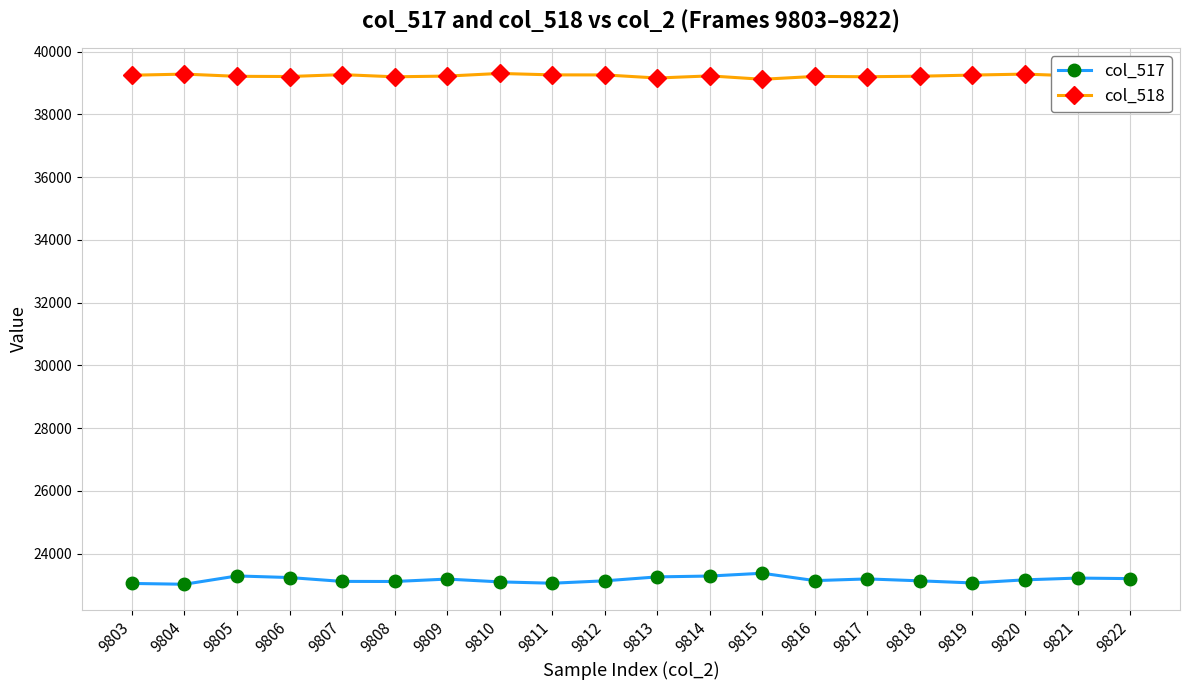

What is the difference between the highest and lowest values at 9809?

16034